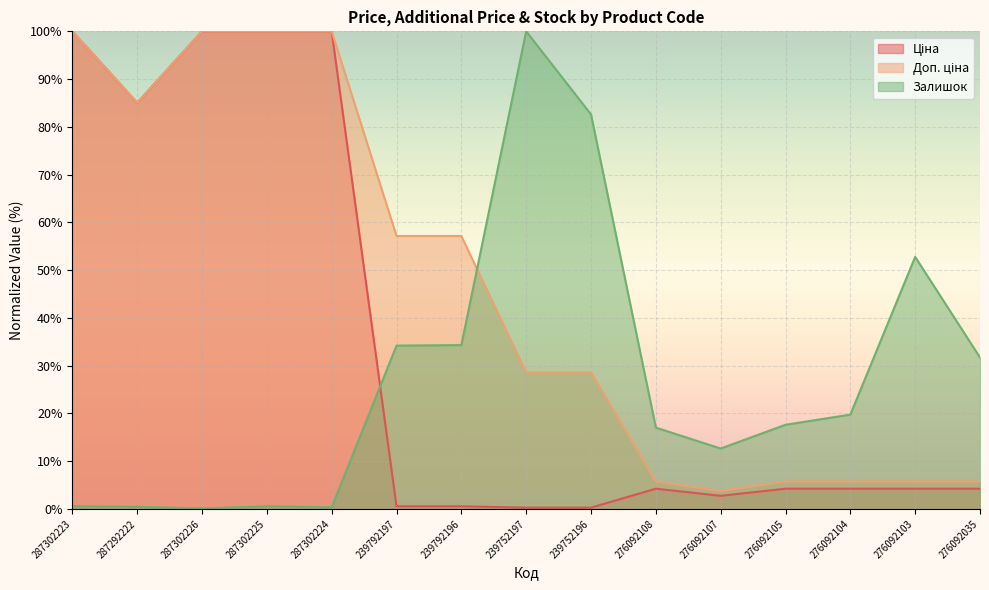

What is the minimum value shown in the chart?

0.1